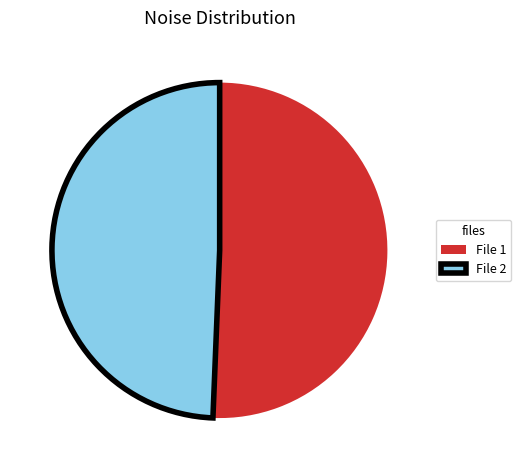

Is it true that File 2 is 49% of the pie?

True